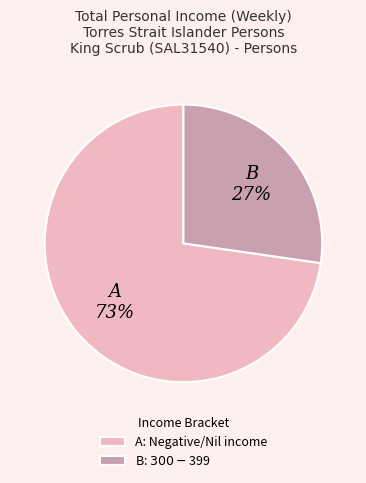

To the nearest percent, what is the average slice percentage?

50%